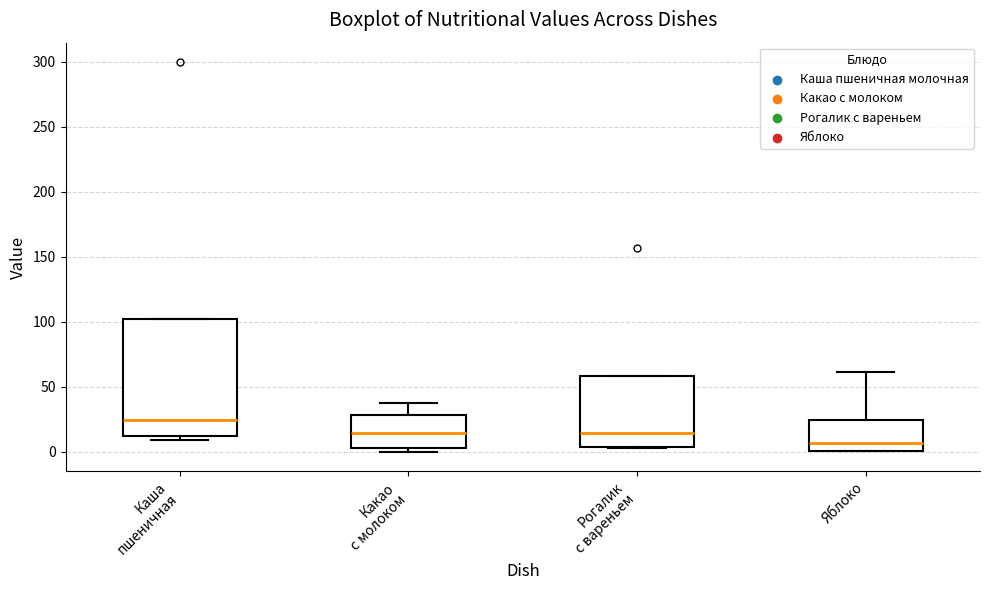

Which box is the tallest, from its lower edge to its upper edge?

Каша пшеничная